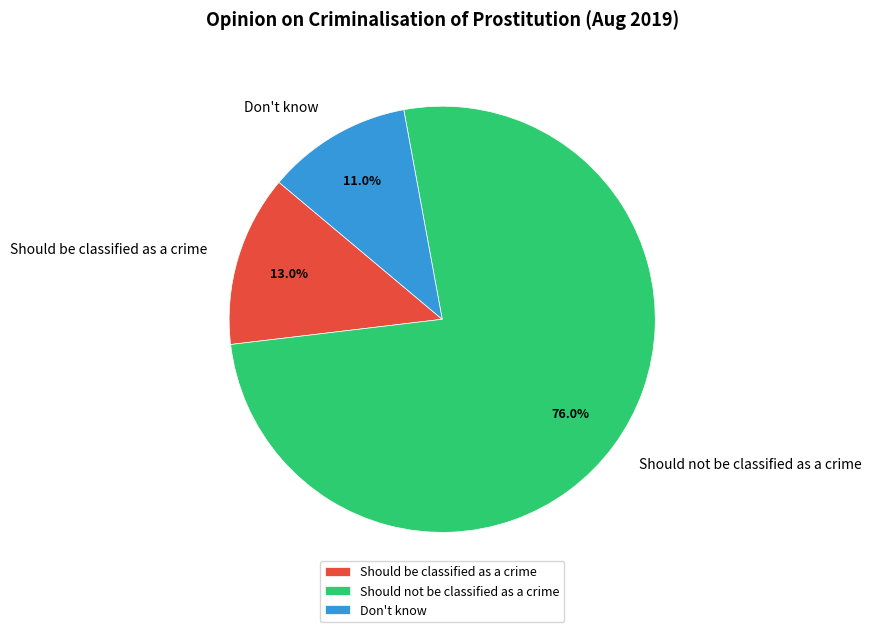

Combined, what portion of the pie is Should not be classified as a crime and Don't know?

87.0%